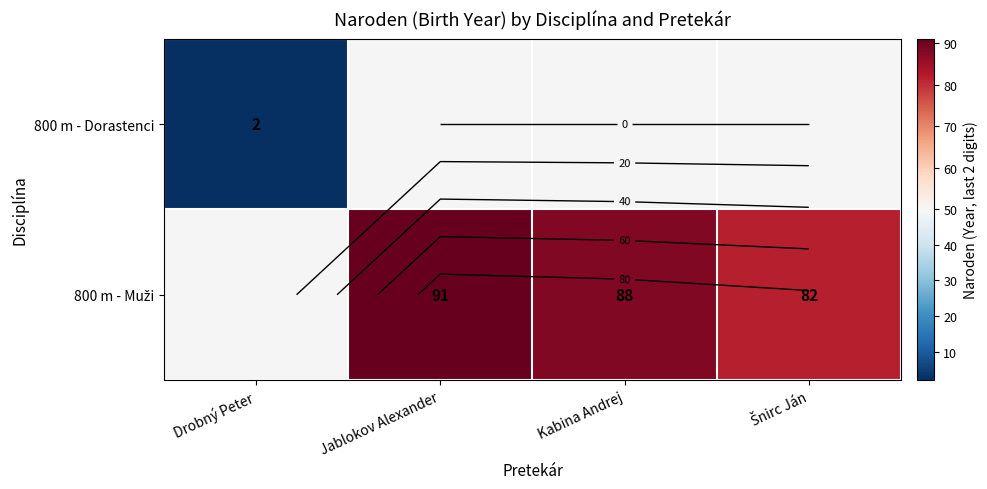

Is the value of 800 m - Muži at Šnirc Ján greater than the value of 800 m - Dorastenci at Drobný Peter?

Yes